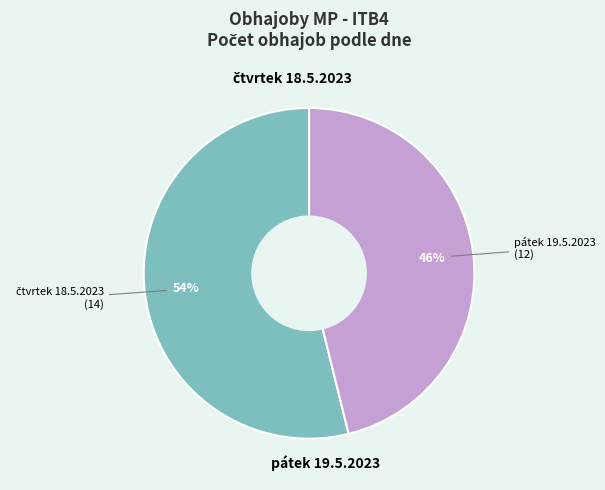

To the nearest percent, what is the difference between the largest and smallest slice percentages?

8%